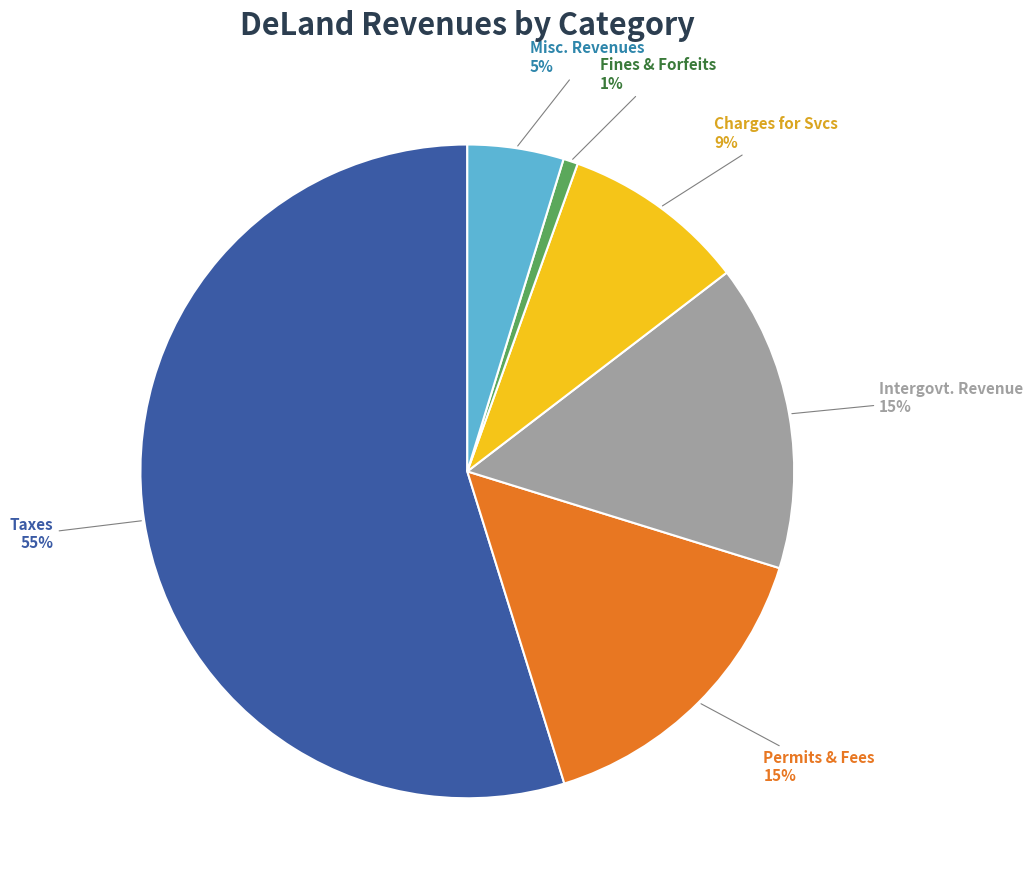

What is the ratio of the value at Misc. Revenues to the value at Permits & Fees?

0.3